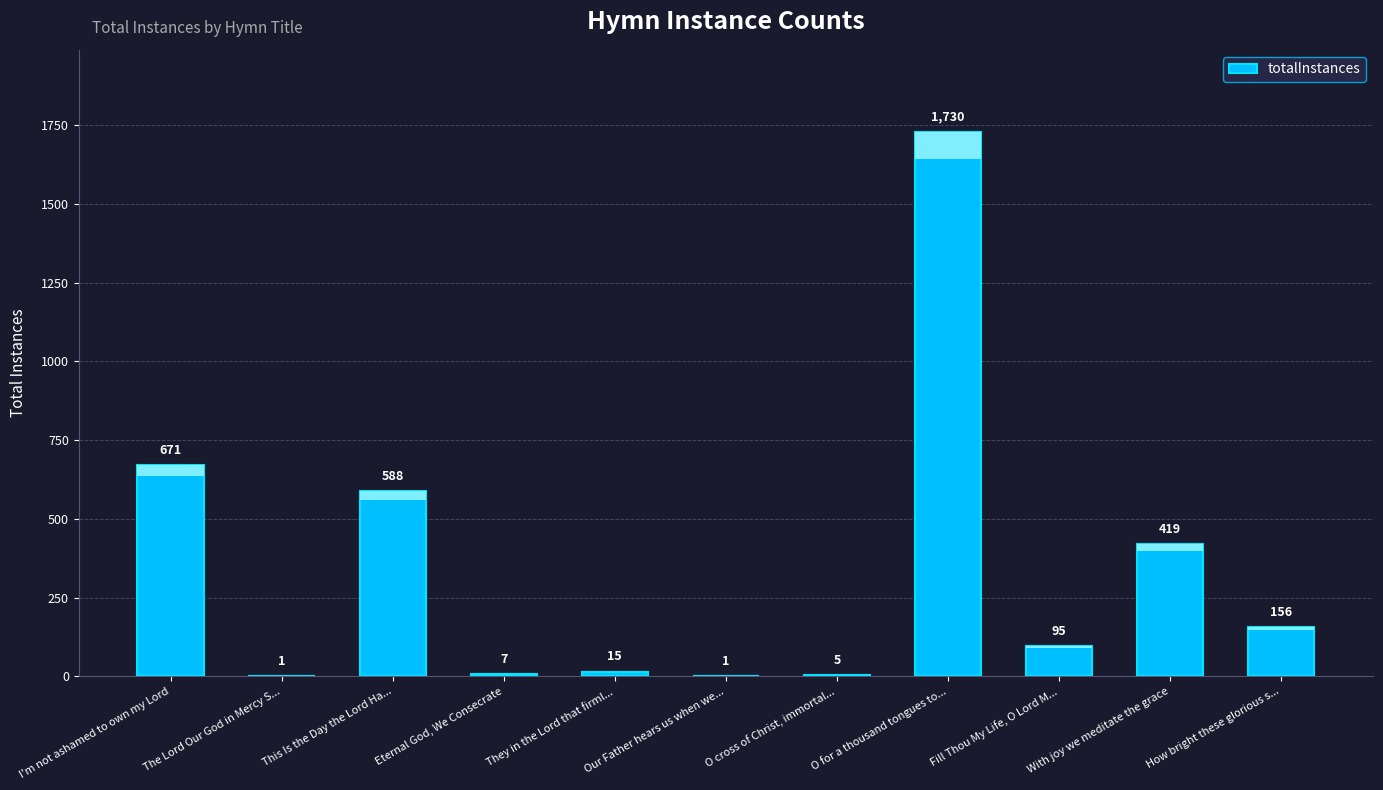

Reading right to left, extract all data points from this chart.

156	419	95	1730	5	1	15	7	588	1	671